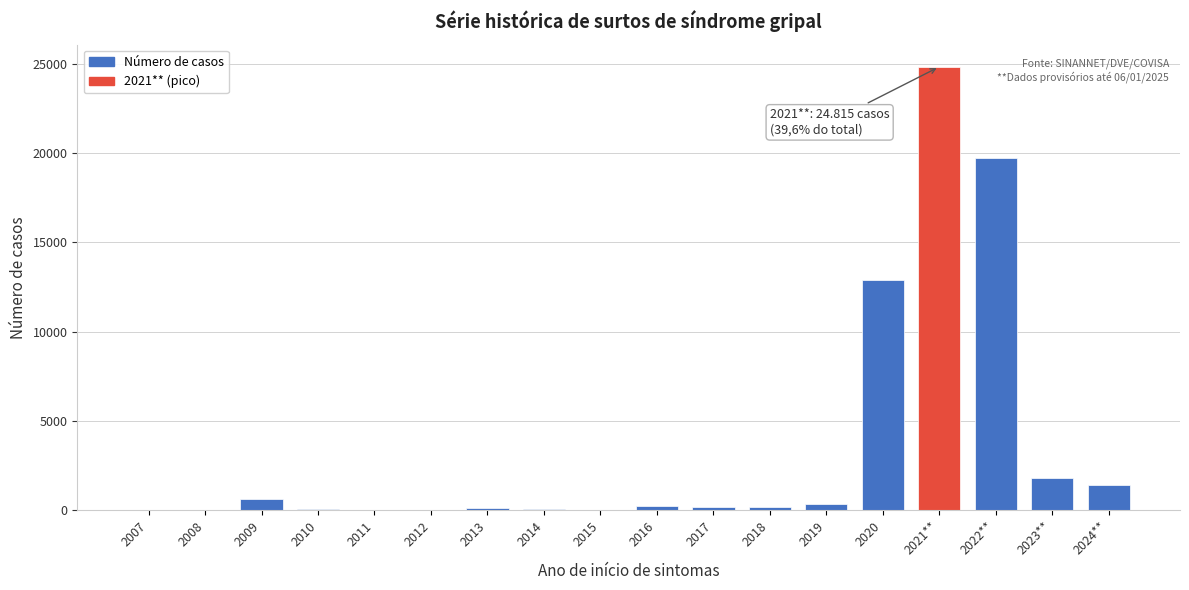

What is the maximum value shown in the chart?

24815